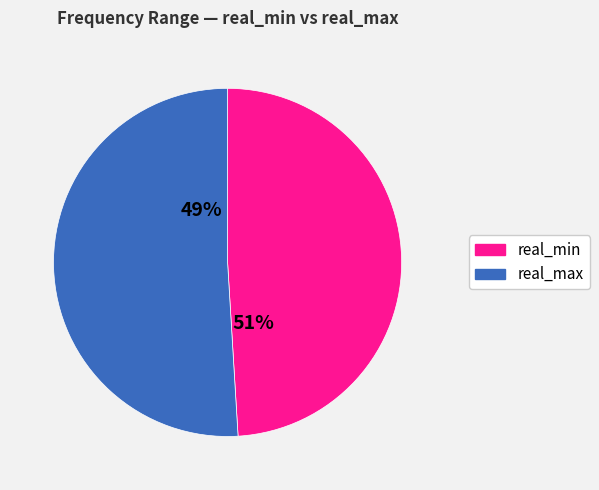

To the nearest percent, what is the combined percentage of real_min and real_max?

100%